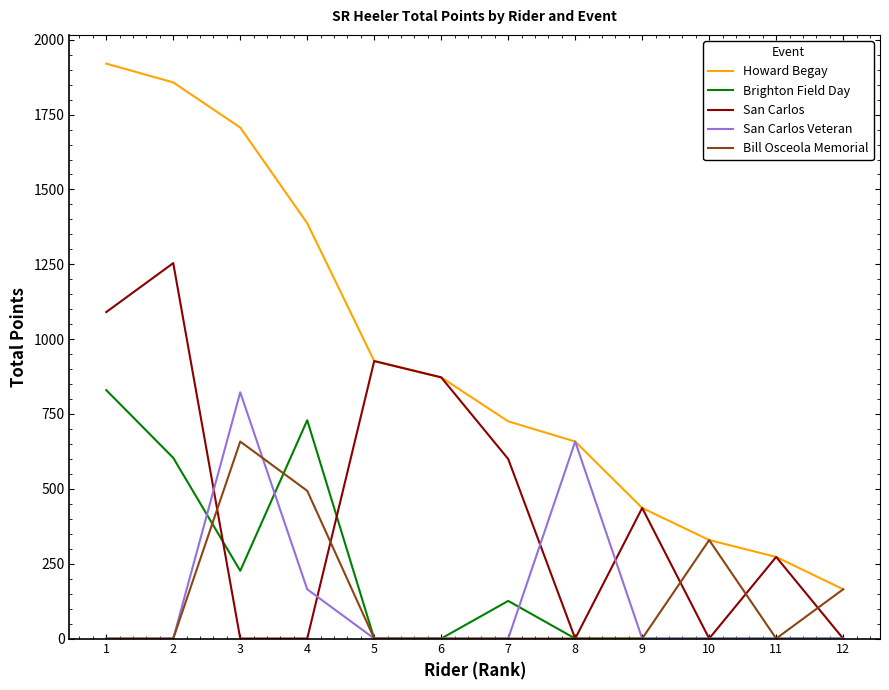

The value of San Carlos at 8 is 0.0. True or false?

True